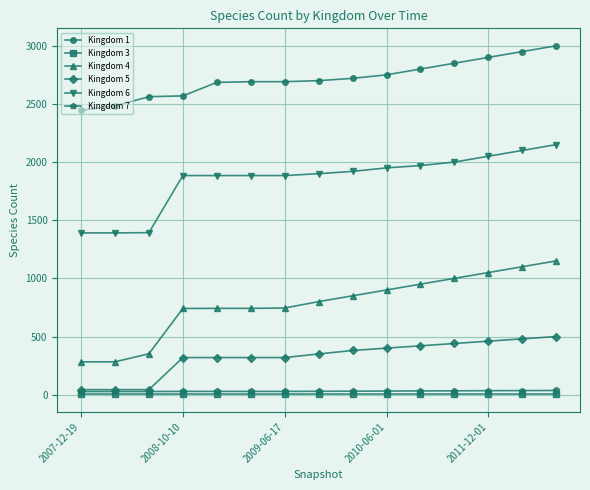

Does the chart have visible grid lines?

Yes